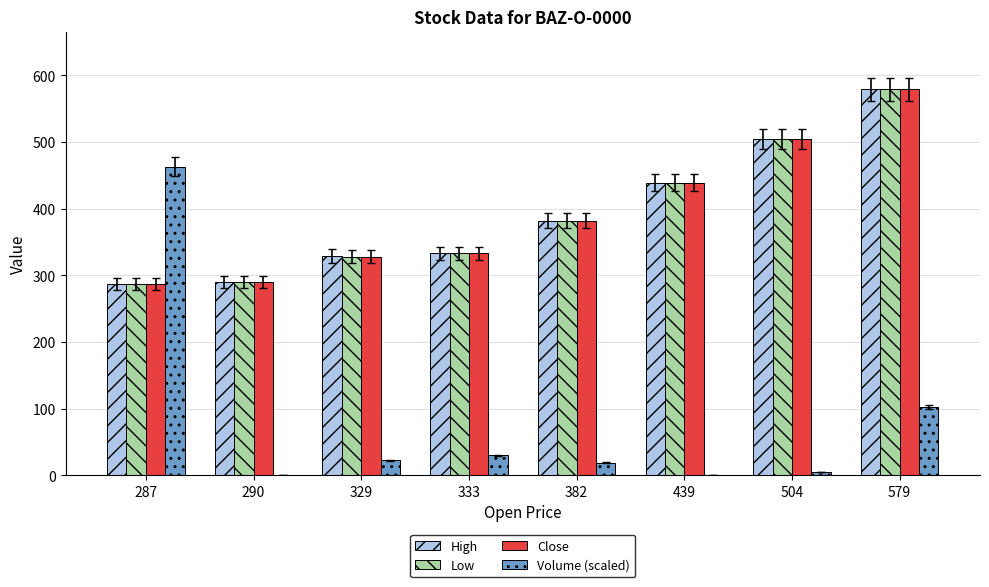

What is the spread (max minus min) of values at 504?

499.7